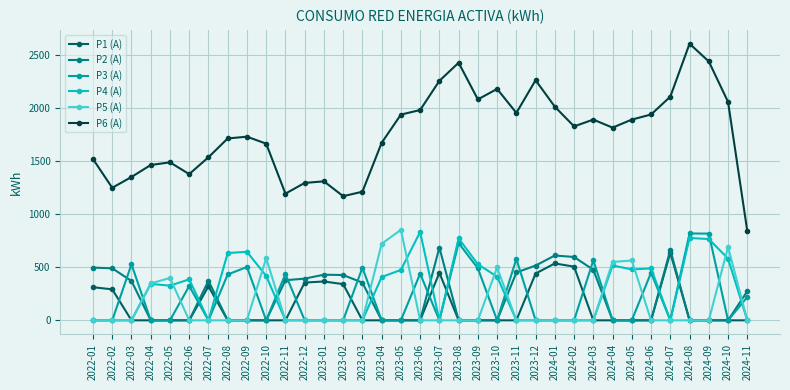

True or false: P6 (A) and P4 (A) cross at least once.

False